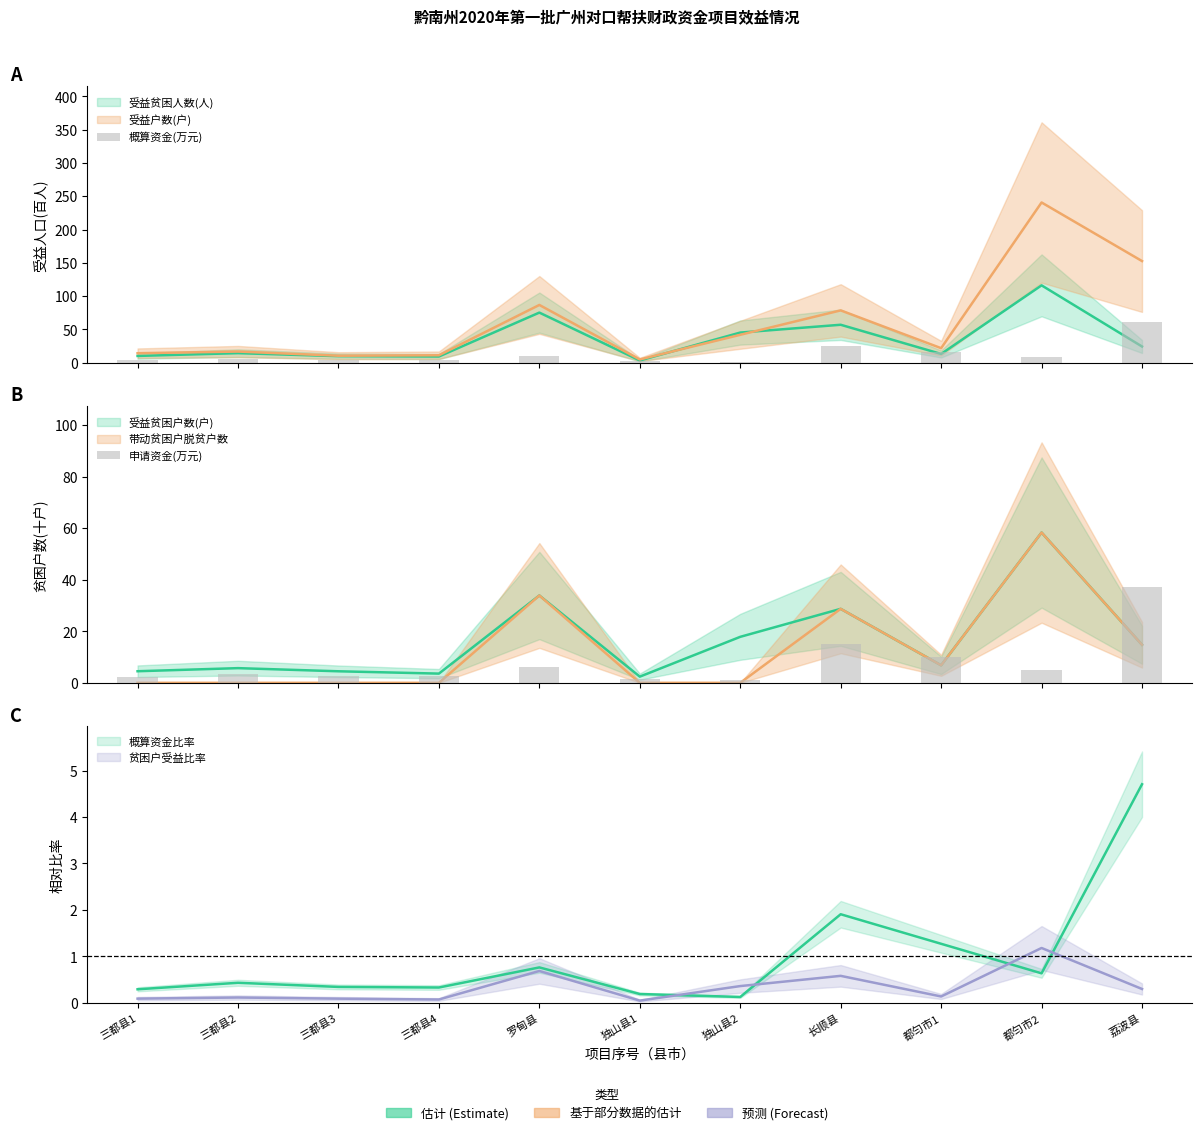

Which has a higher value, 都匀市2 or 三都县2?

都匀市2